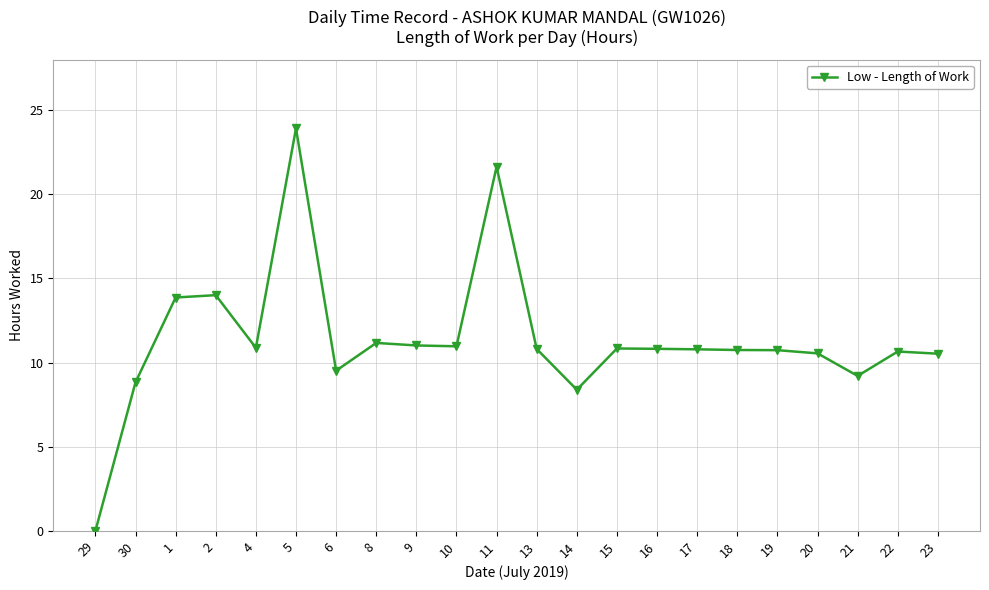

What is the label of the 9th point from the right?

15